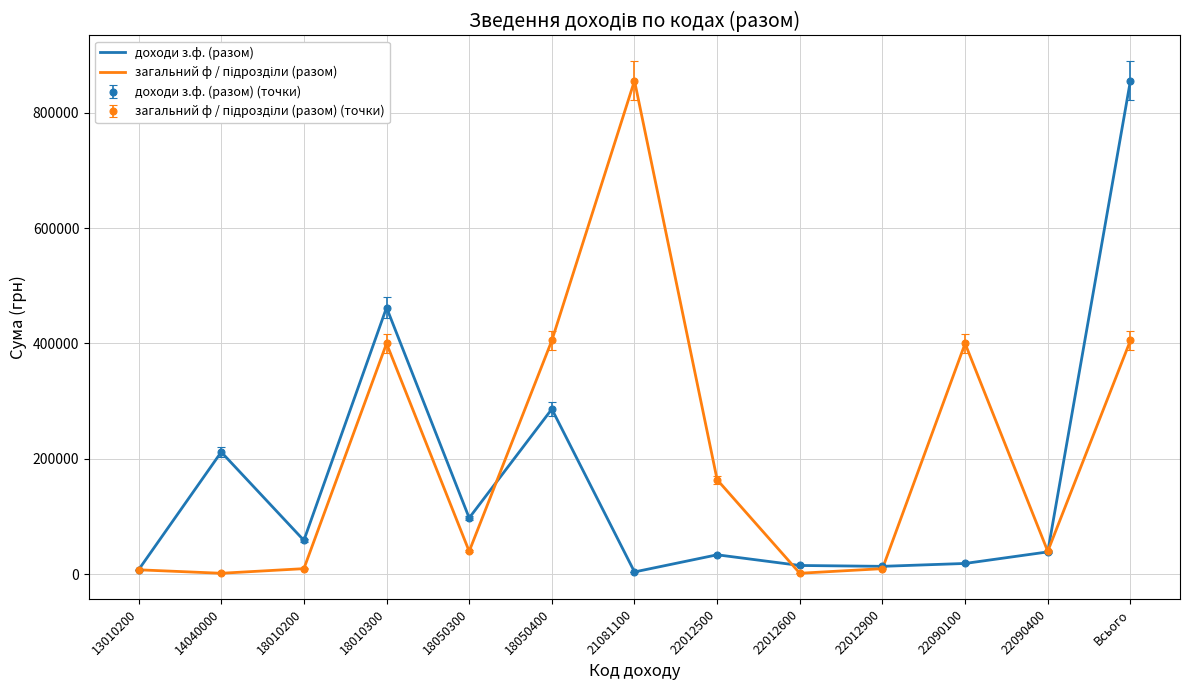

Which label corresponds to the smallest value in the chart?

14040000